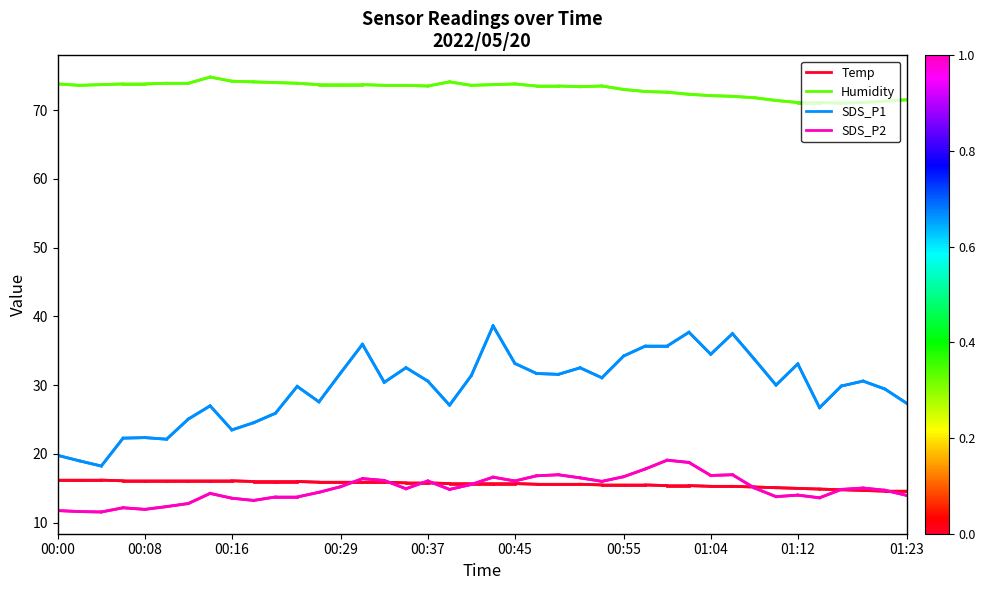

At how many categories does at least one series exceed 45?

40